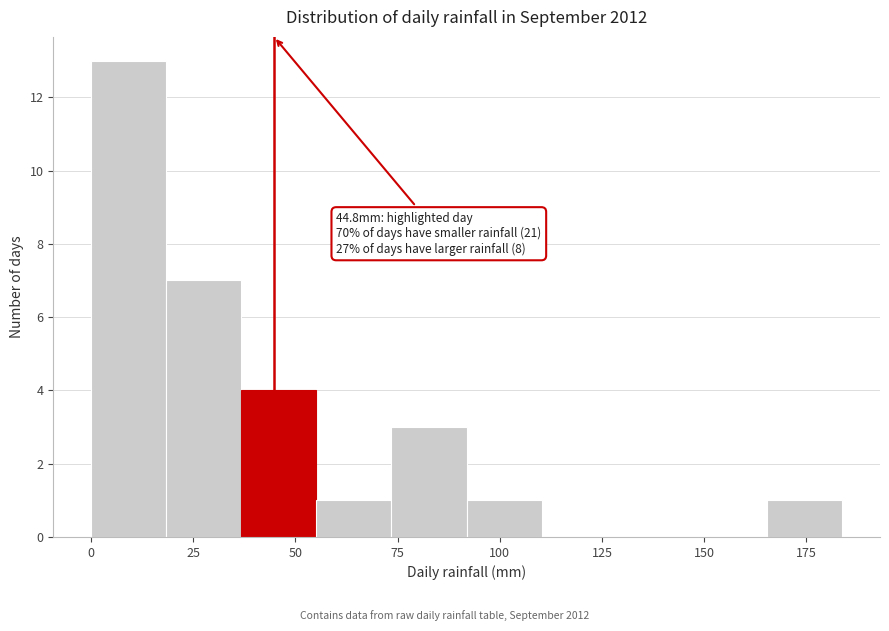

Around what value on the x-axis is the tallest bar? Give the approximate position of its centre, as read against the axis.

10